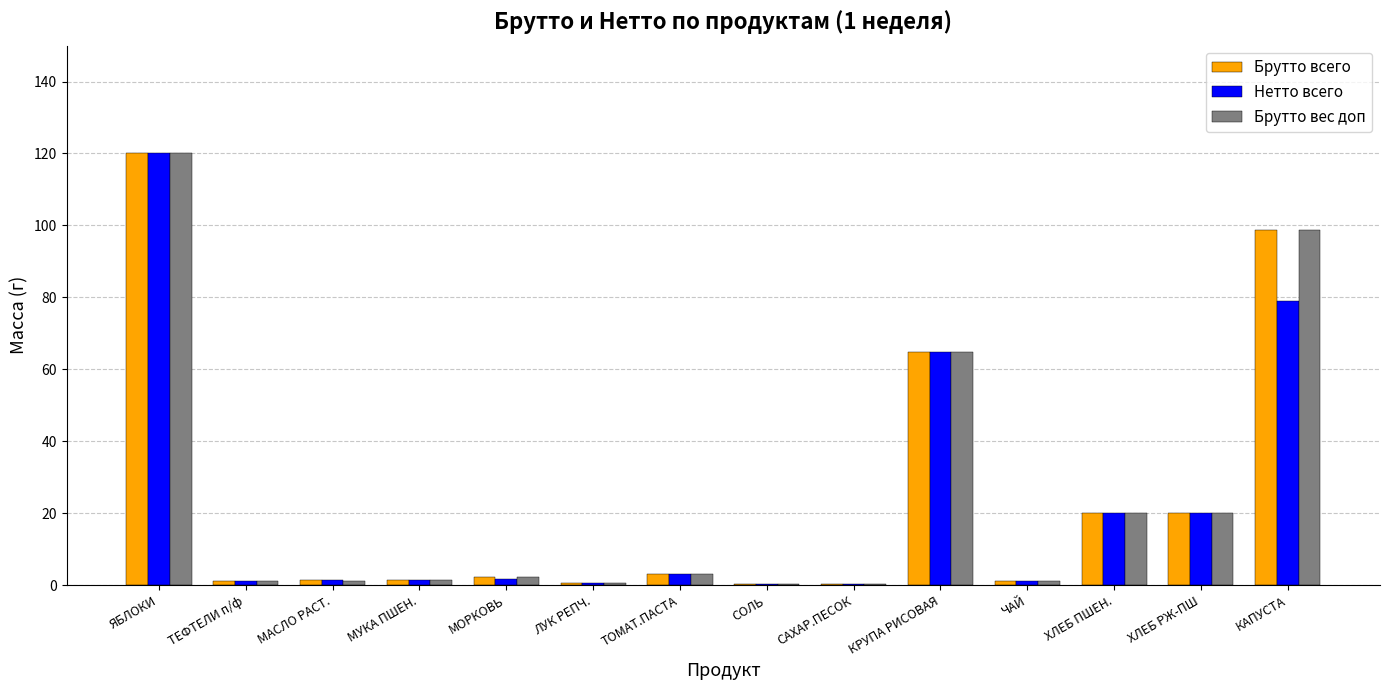

What value does the Нетто всего series have at МАСЛО РАСТ.?

1.5